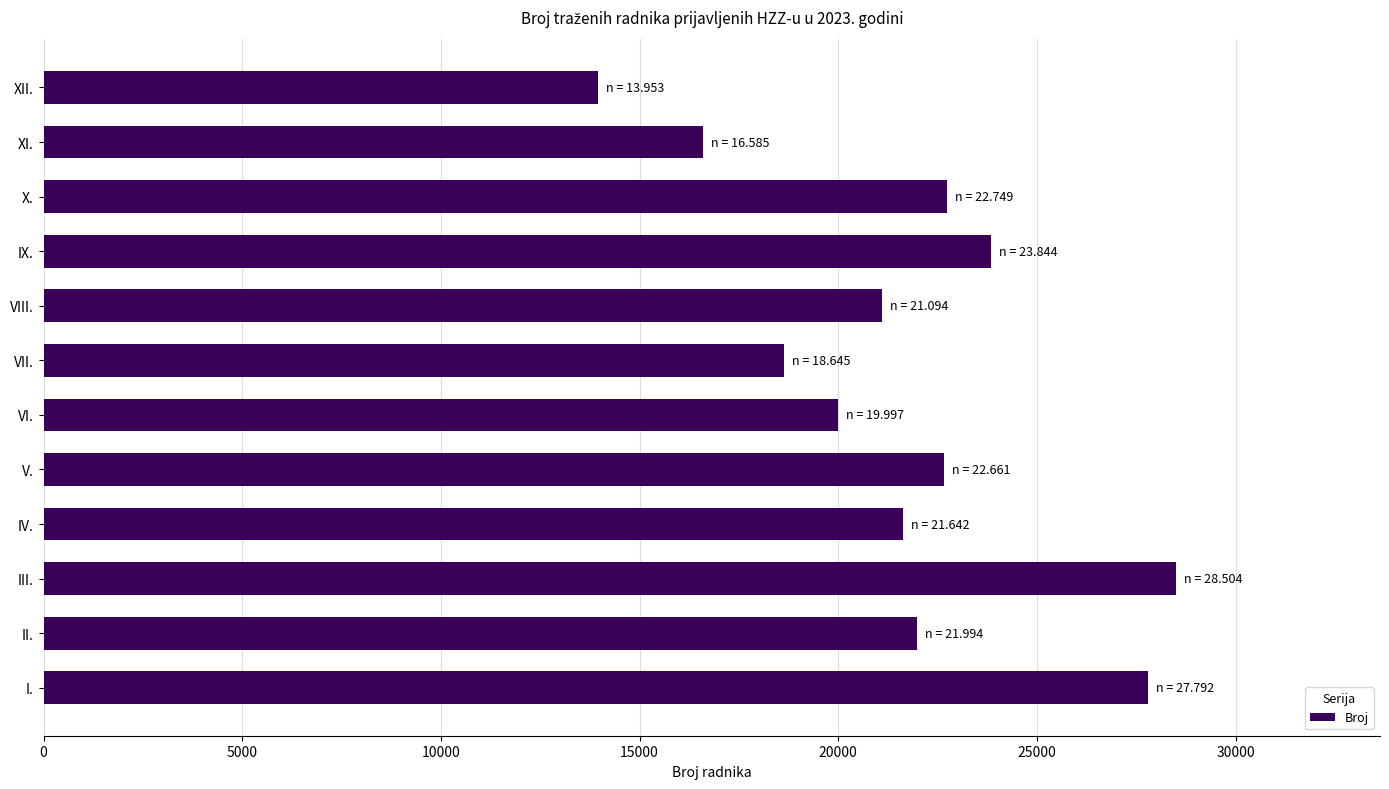

Approximately how many times larger is the value at IX. compared to VII.?

1.3